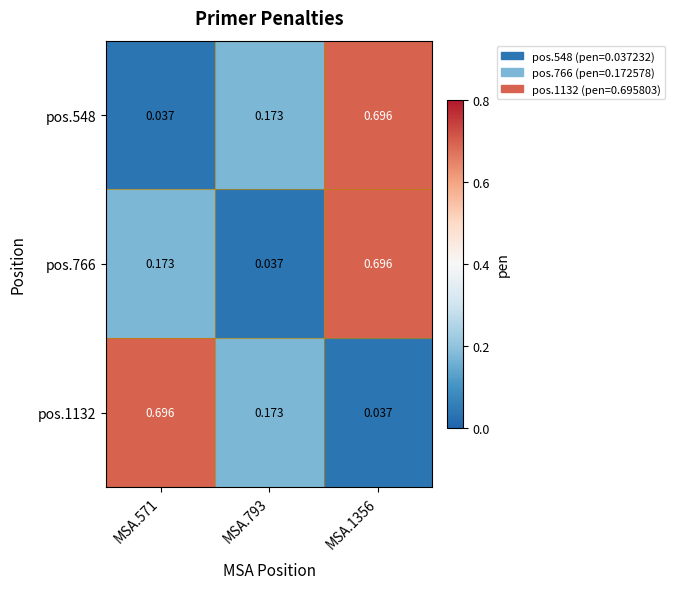

Is the value of pos.548 at MSA.571 greater than the value of pos.766 at MSA.1356?

No